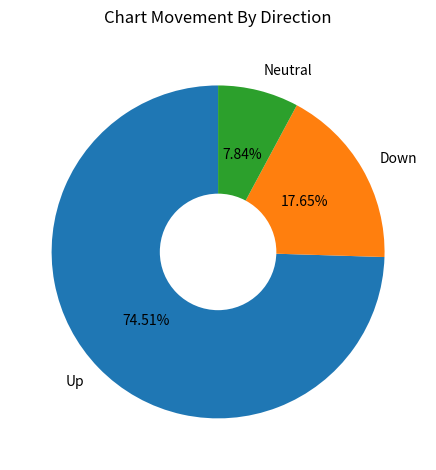

Is there a majority slice in this chart?

Yes